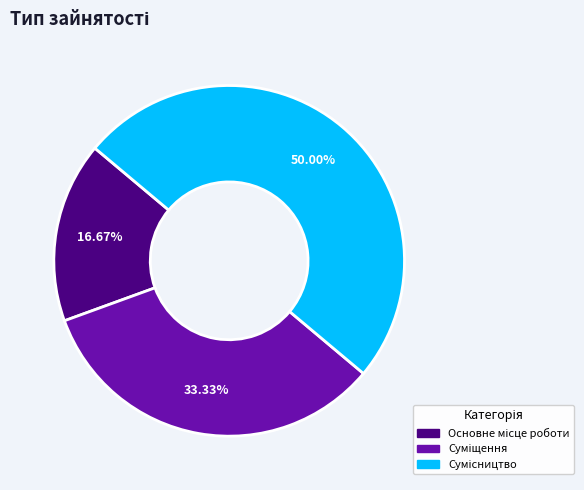

How many slices are in this pie chart?

3